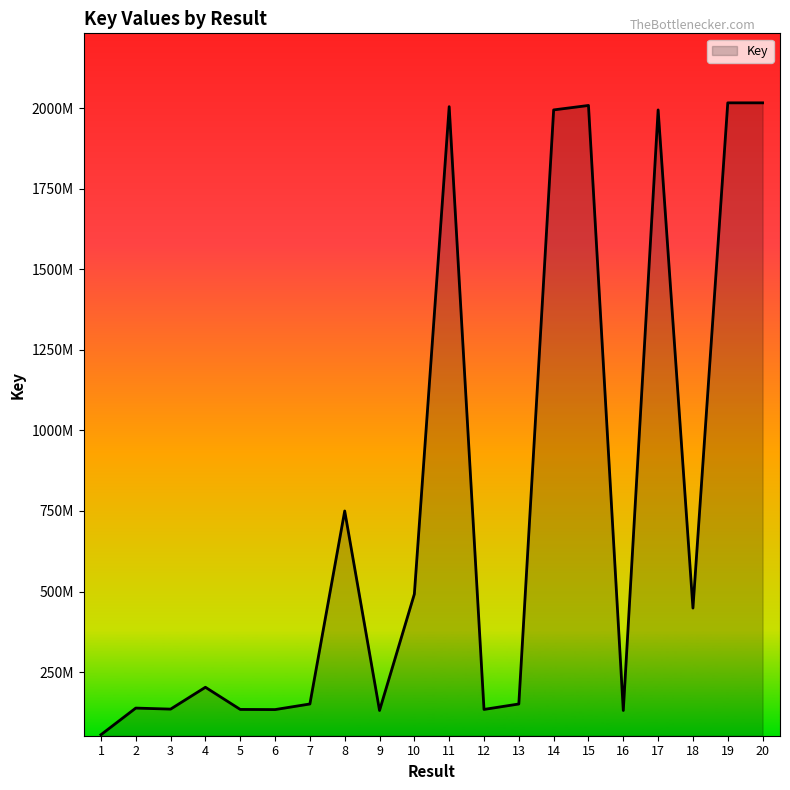

What is the sum of all values?

15221306264.9